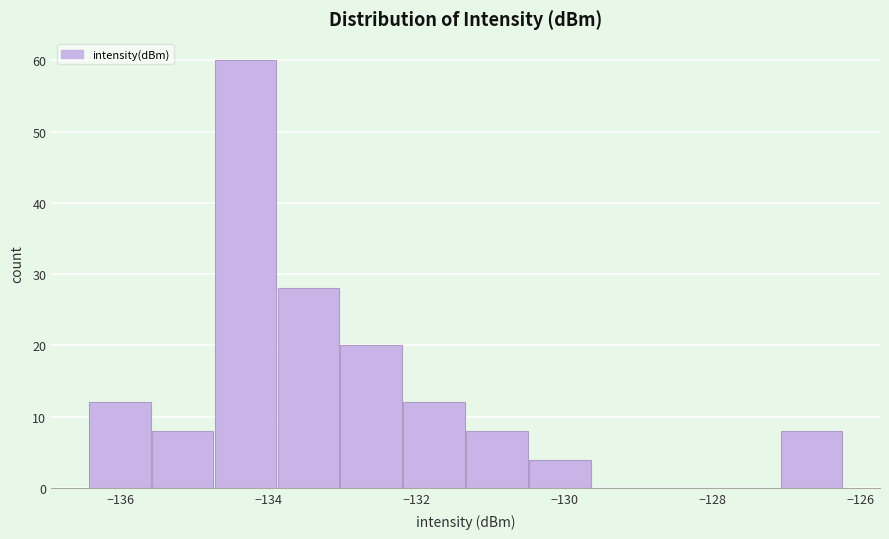

What is the height of the bar covering -136.4 to -135.6 on the x-axis? Neither the bar edges nor the heights are printed on the chart, so give them approximately, as read against the axes.

12